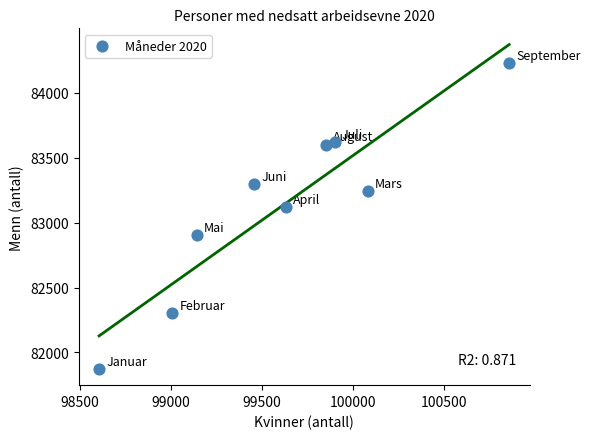

What Y value in the scatter plot is closest to 83052?

83117